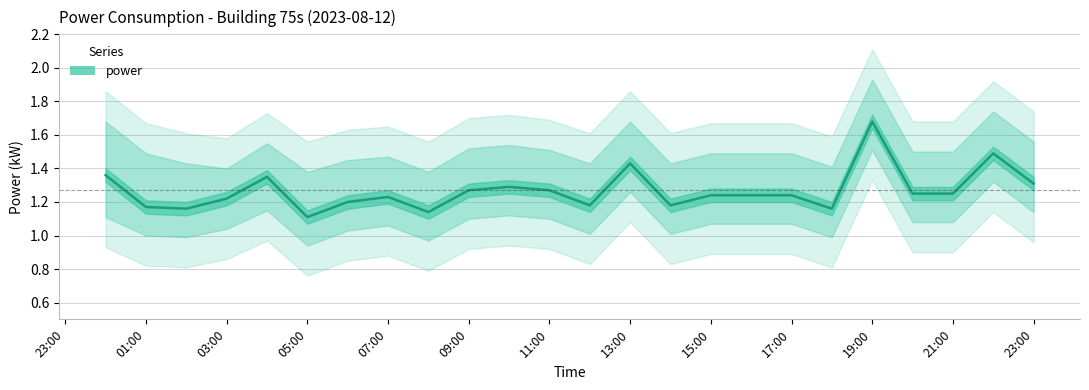

What value does the data have at 11:00?

1.2